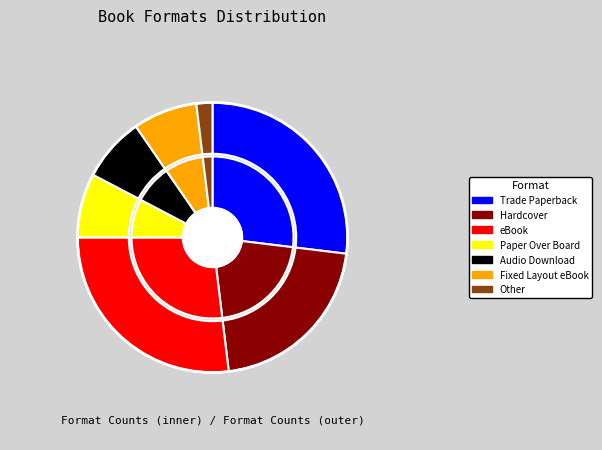

Is it true that Audio Download is 18% of the pie?

False